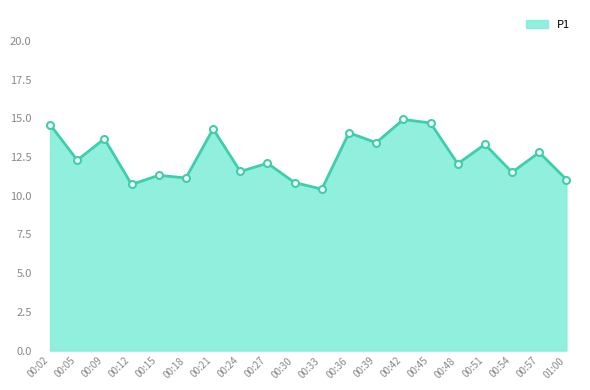

Count the number of data series in this chart.

1